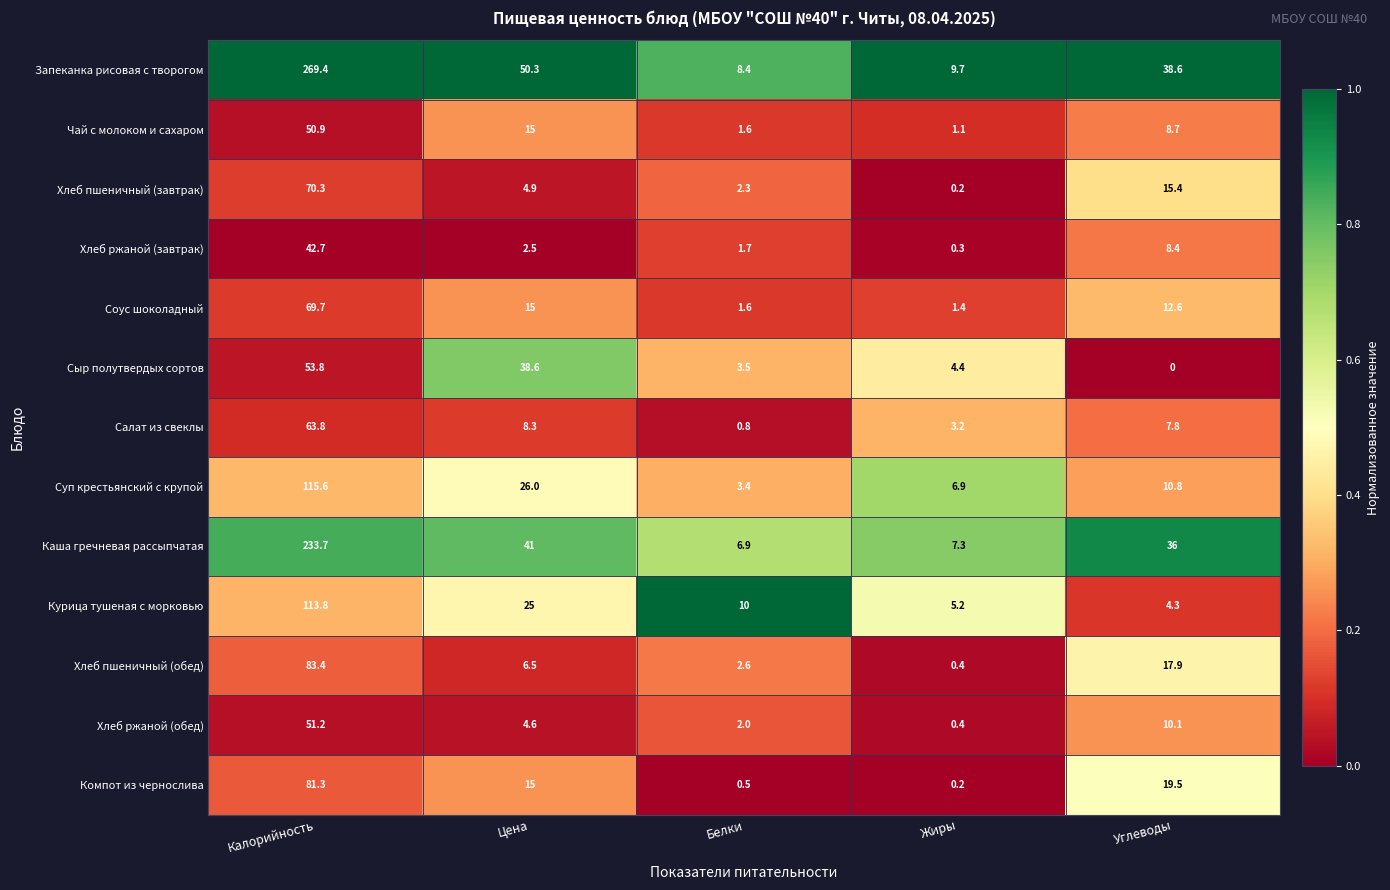

Which series has the largest range (max minus min)?

Запеканка рисовая с творогом